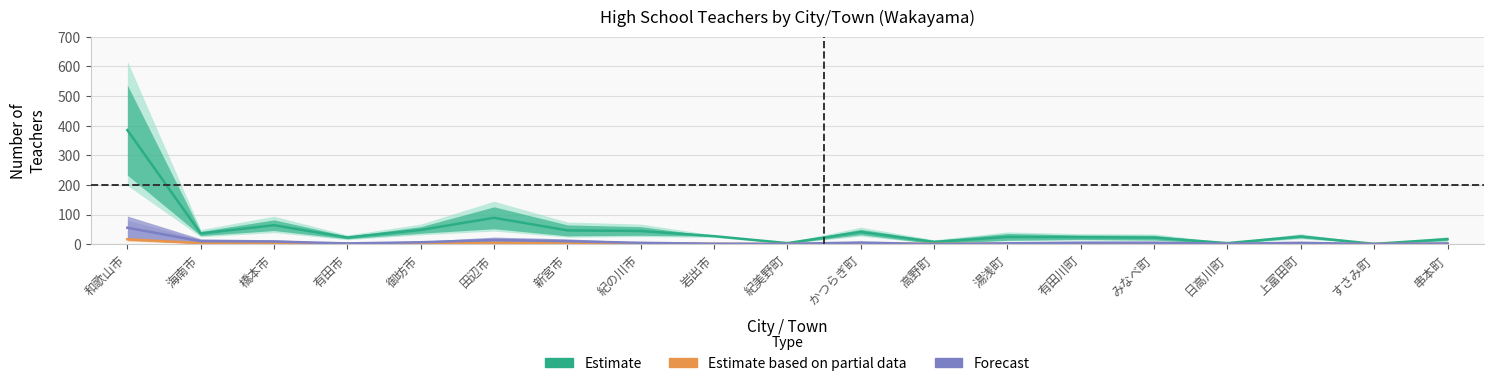

Where is the first local maximum for 養護教諭?

田辺市